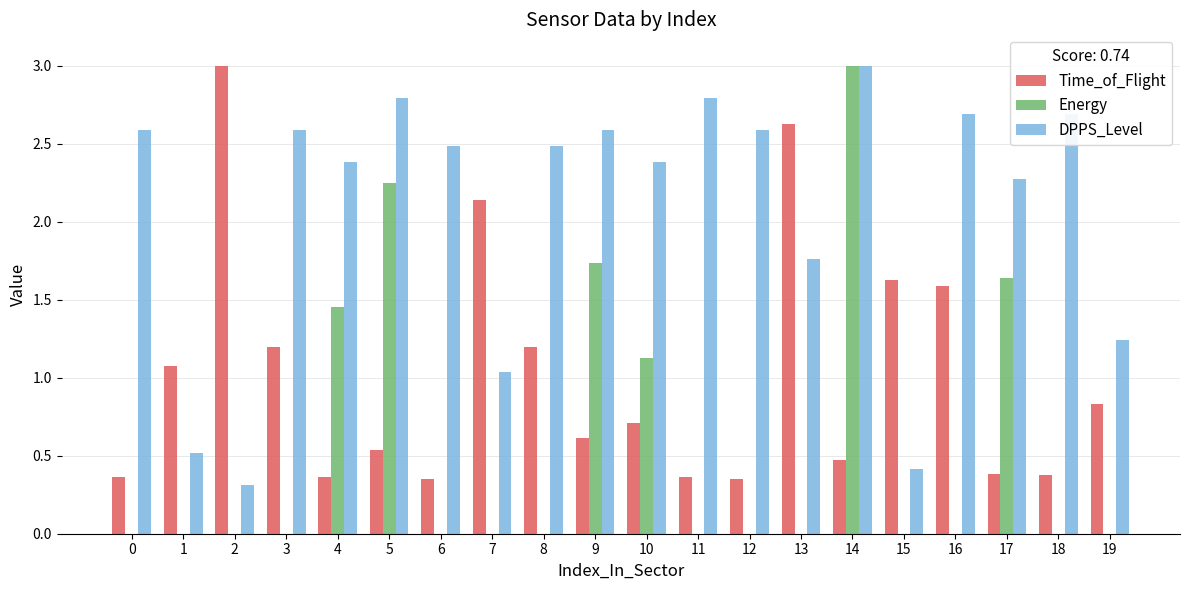

What is the total value across all series at 10?

4.2